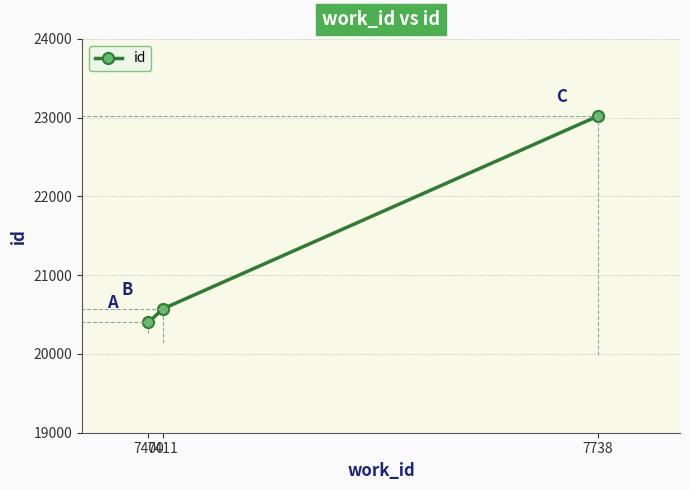

The chart shows a value of 29475 at 7411. True or false?

False